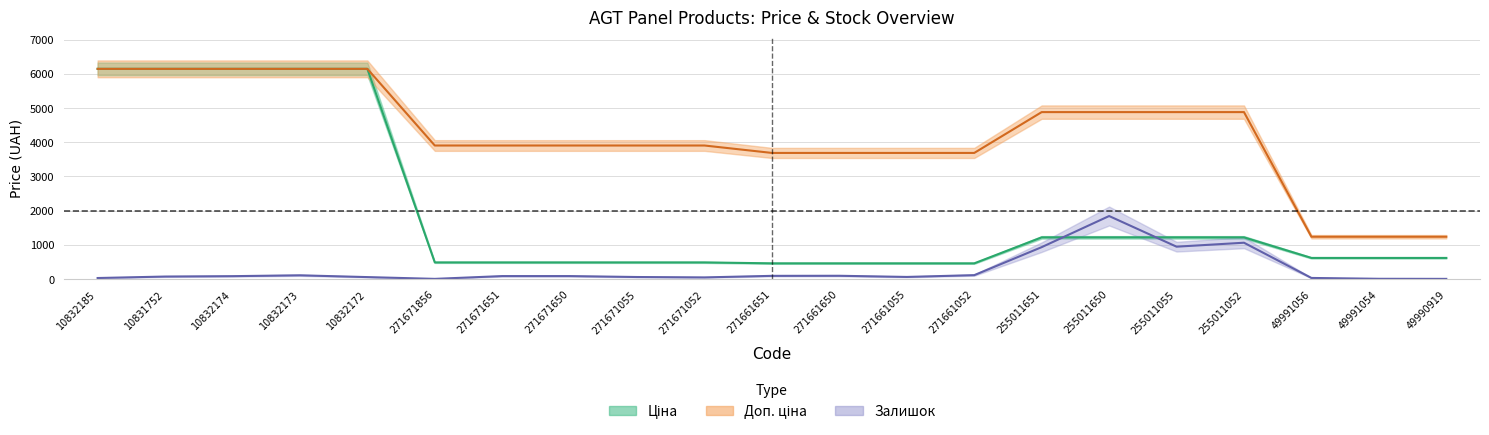

What is the value of the Ціна point at the 19th from the left?

618.9